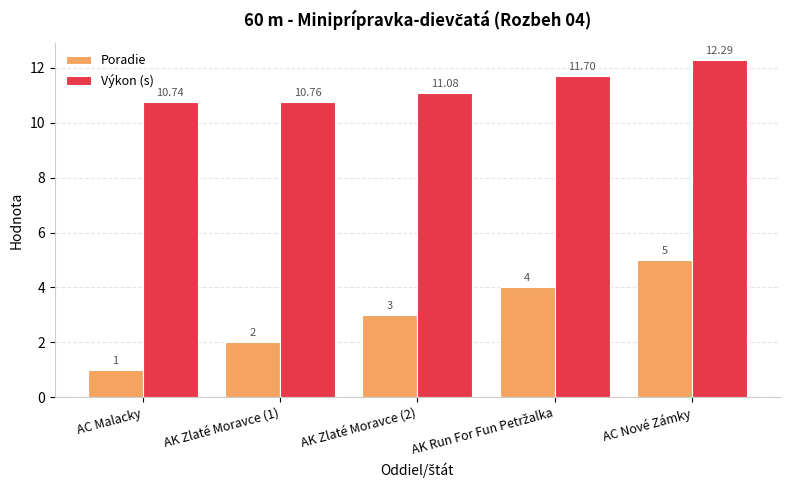

What are all the series names shown in the legend?

Poradie, Výkon (s)